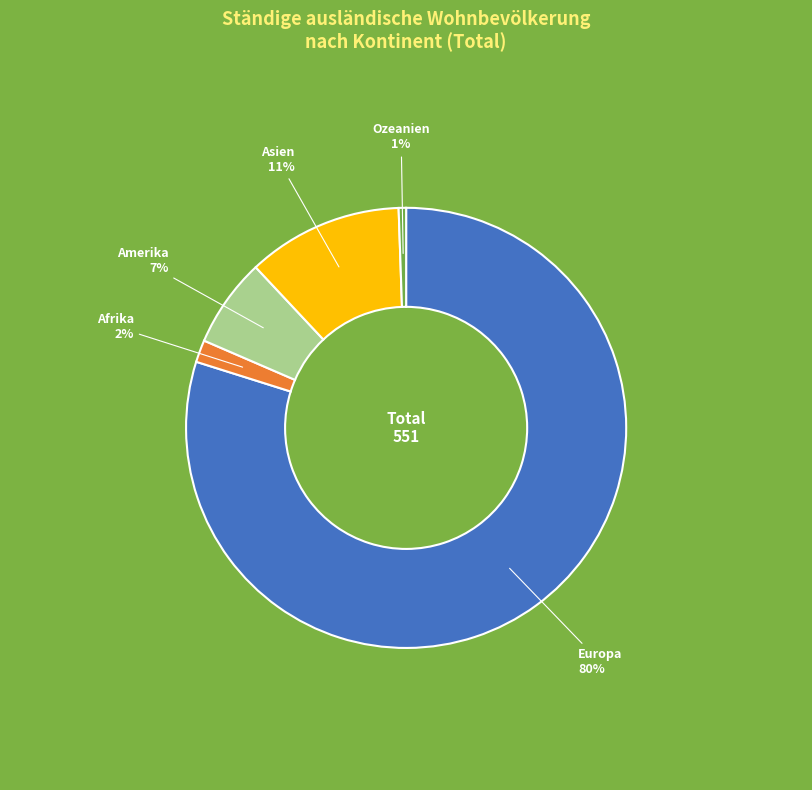

Which category has the biggest portion of the pie?

Europa